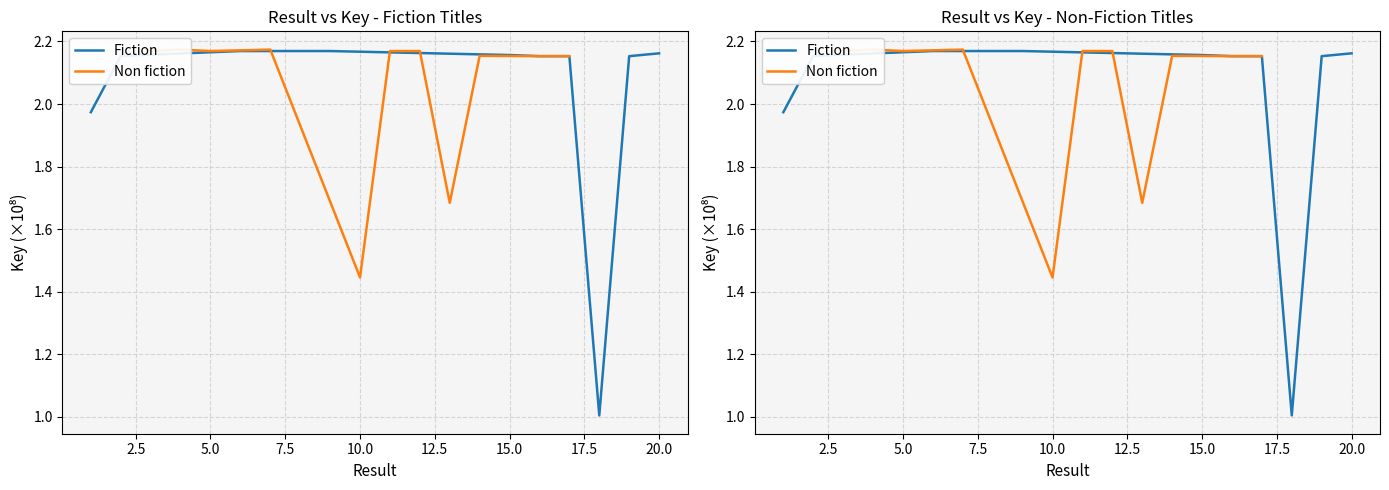

Which series ends up on top after the final intersection of Fiction and Non fiction?

Fiction